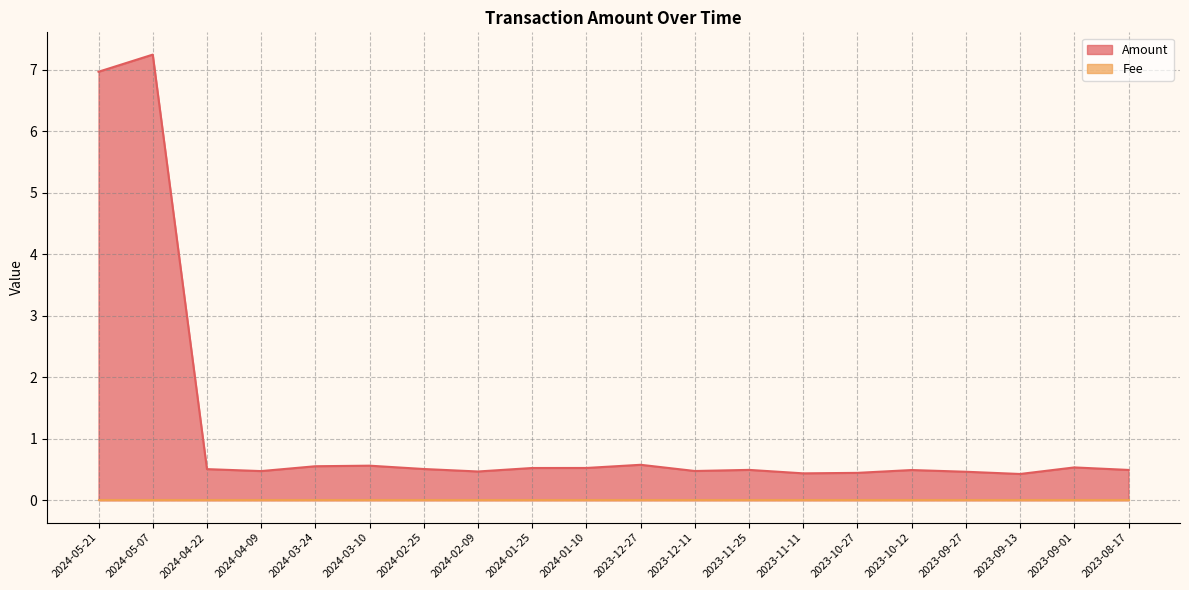

How many points are higher than both their immediate neighbors (excluding endpoints)?

6